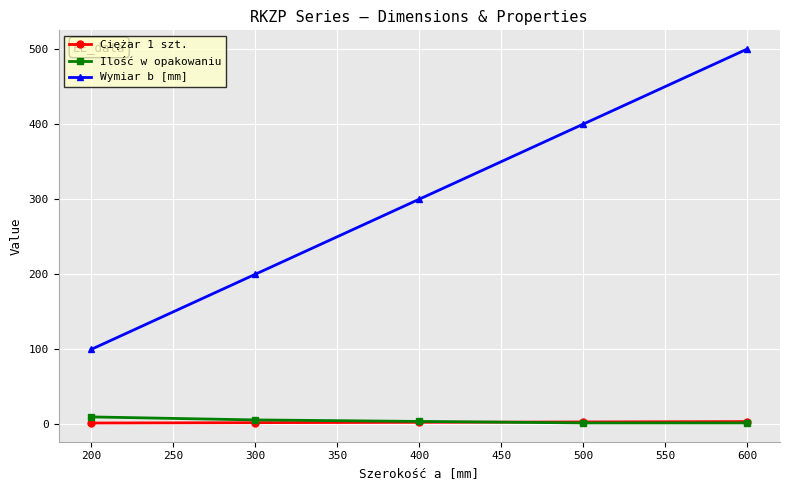

Is the value of Wymiar b [mm] at 400 greater than the value of Ciężar 1 szt. at 400?

Yes